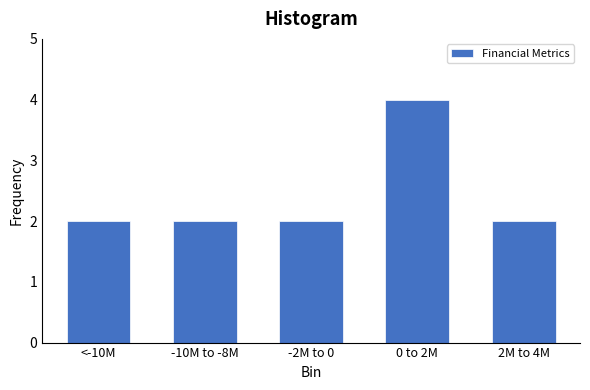

Reading left to right, transcribe all the data shown in this chart.

2	2	2	4	2